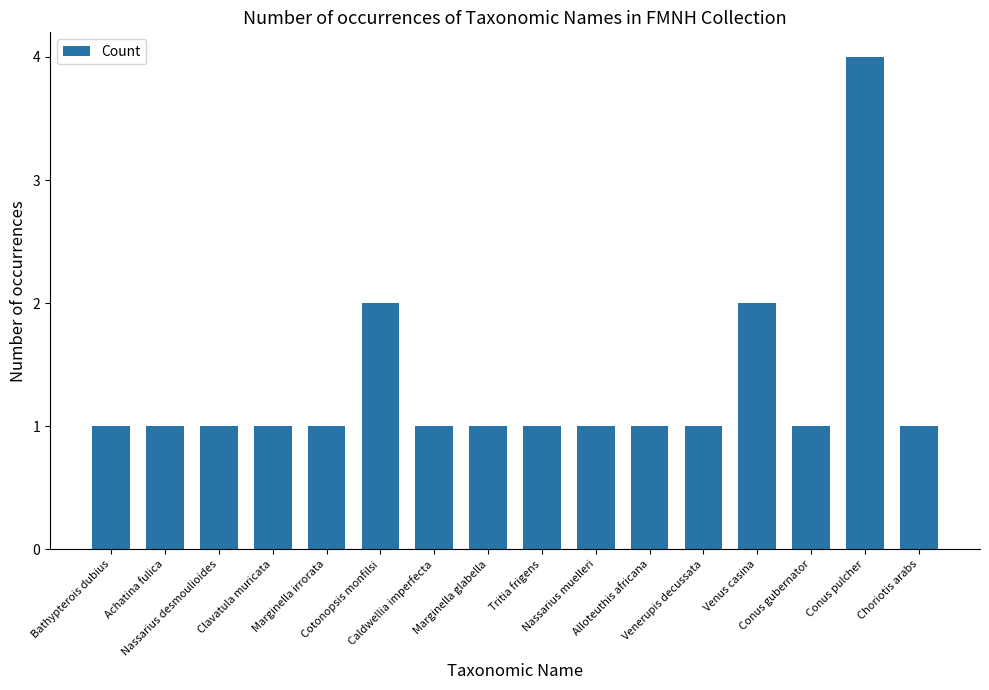

Reading left to right, extract all data points from this chart.

Bathypterois dubius=1	Achatina fulica=1	Nassarius desmoulioides=1	Clavatula muricata=1	Marginella irrorata=1	Cotonopsis monfilsi=2	Caldwellia imperfecta=1	Marginella glabella=1	Tritia frigens=1	Nassarius muelleri=1	Alloteuthis africana=1	Venerupis decussata=1	Venus casina=2	Conus gubernator=1	Conus pulcher=4	Choriotis arabs=1